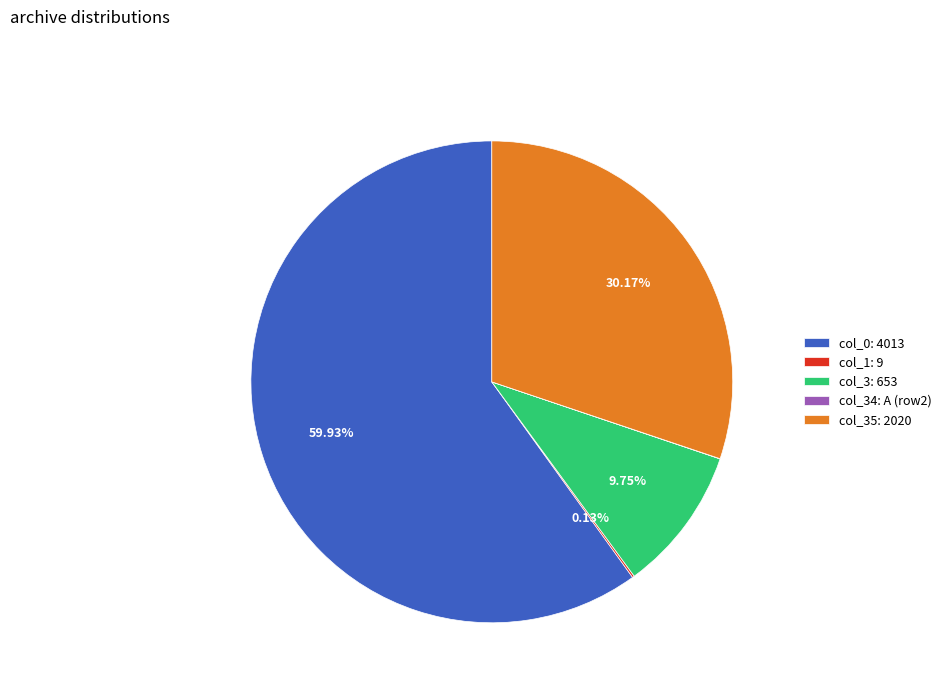

Which category accounts for the majority?

col_0: 4013